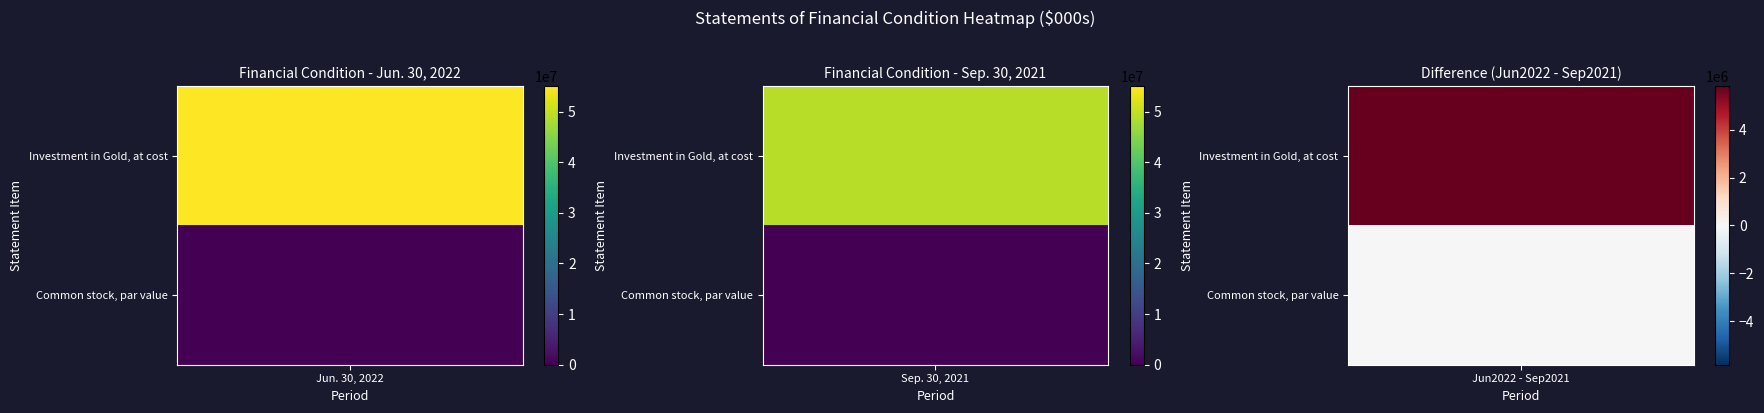

How many series are shown in this chart?

2